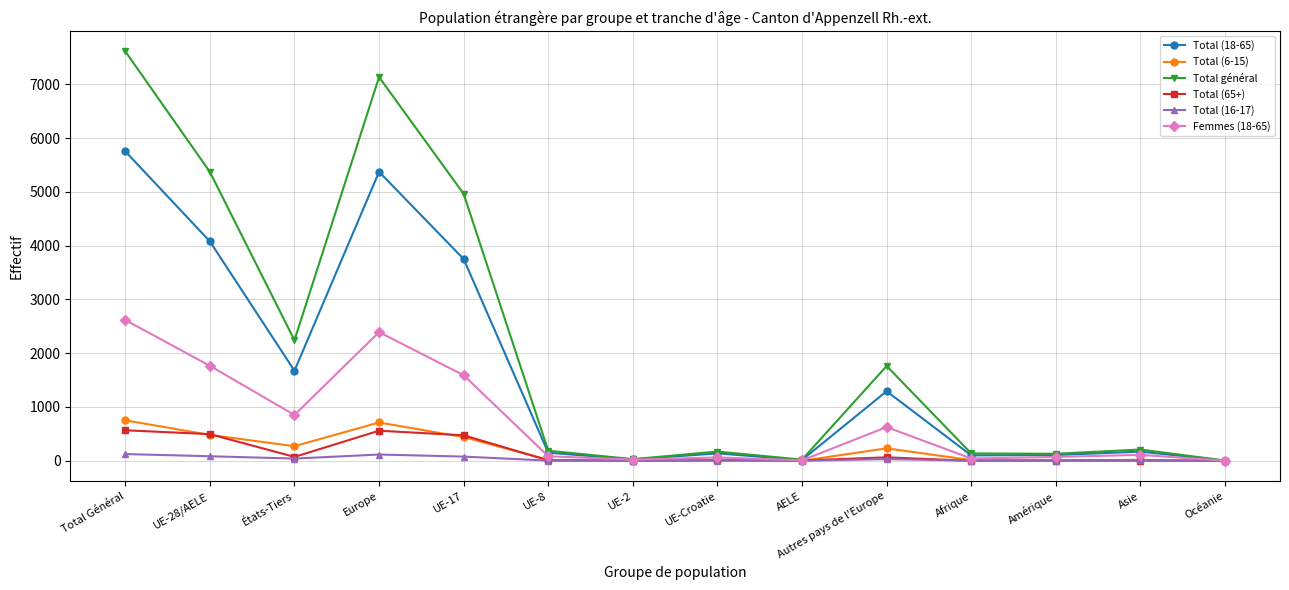

True or false: Total (16-17) has a value of 41 at États-Tiers.

True